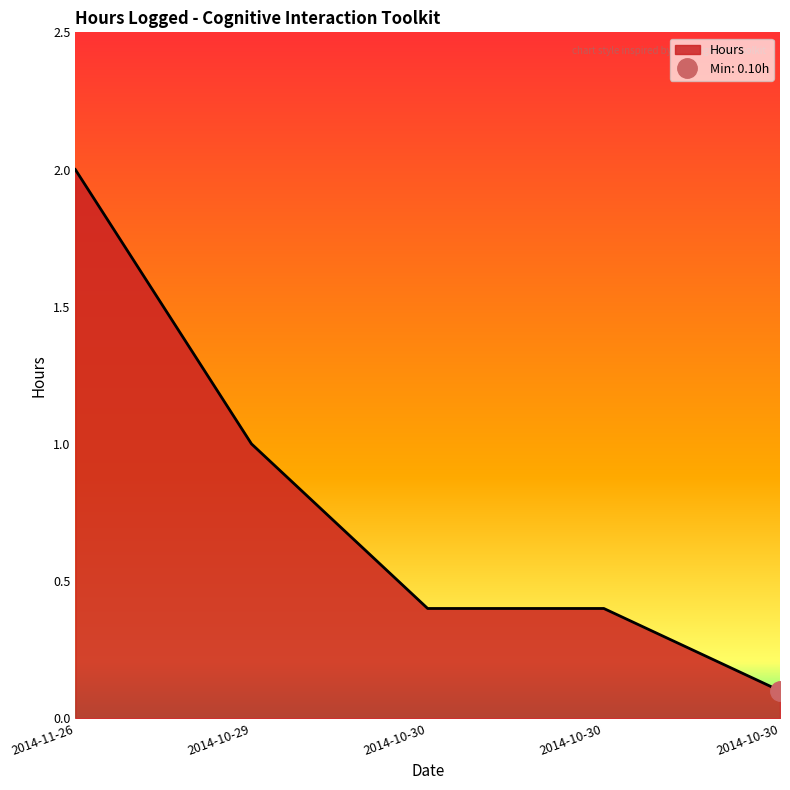

Which category has the highest value across all series?

2014-11-26